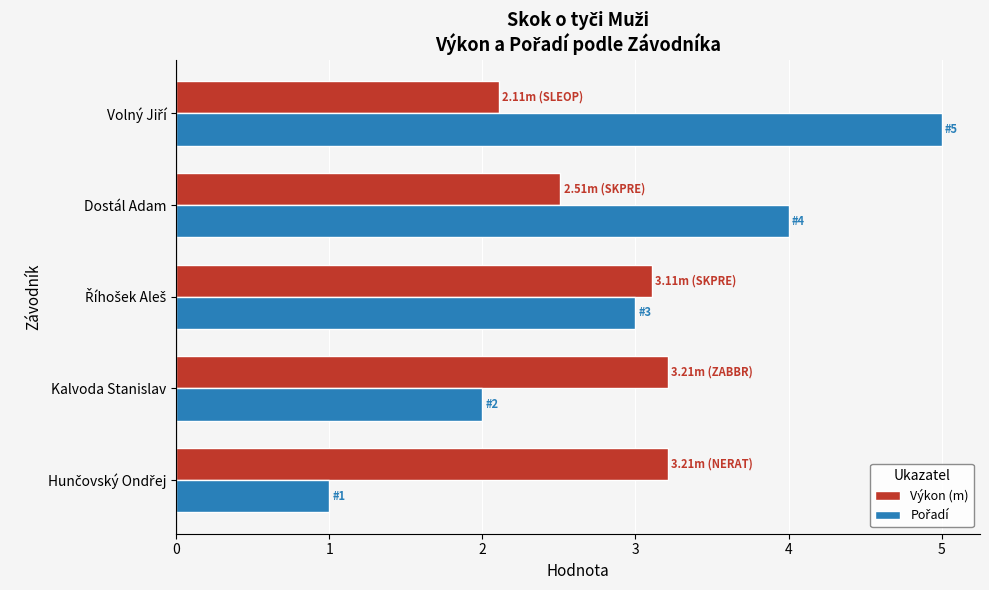

What is the difference between the maximum and minimum values in the Výkon (m) series?

1.1